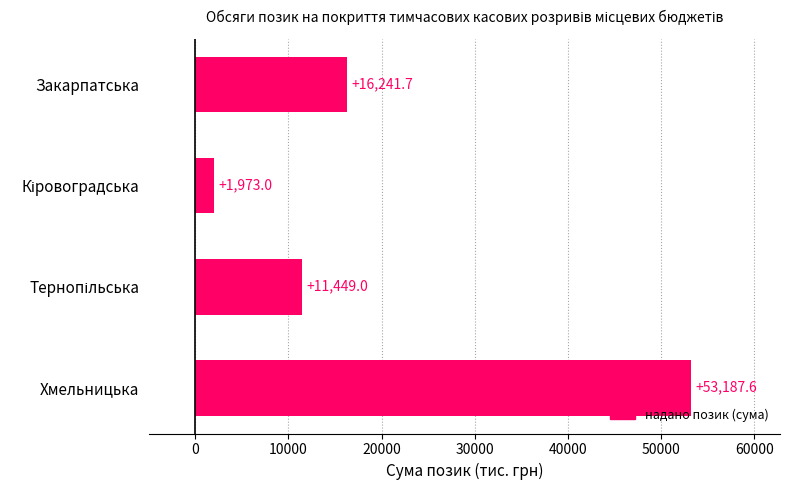

What is the ratio of the value at Закарпатська to the value at Хмельницька?

0.3